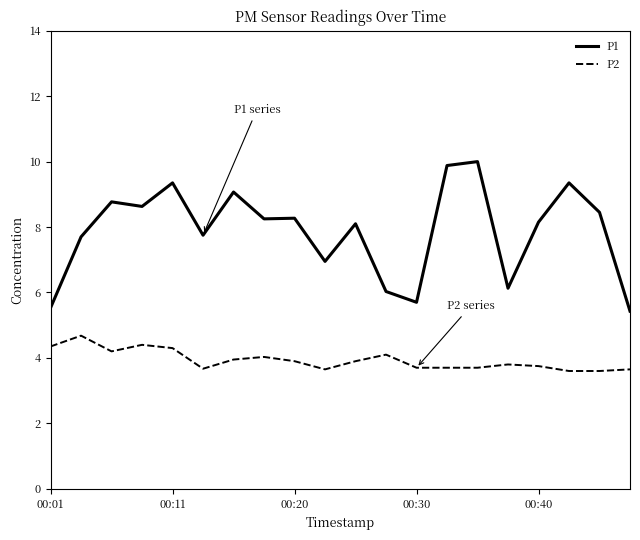

What is the highest value of the P1 series?

10.0